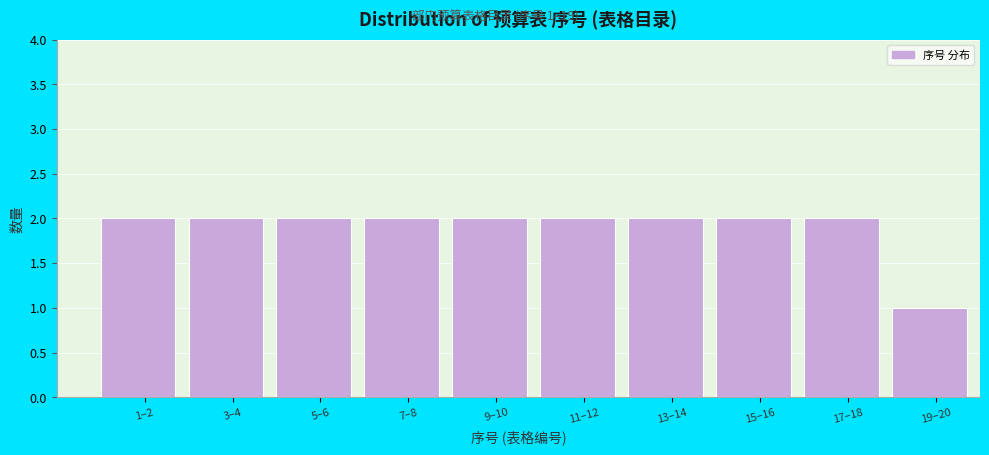

Reading left to right, extract all data points from this chart.

2	2	2	2	2	2	2	2	2	1